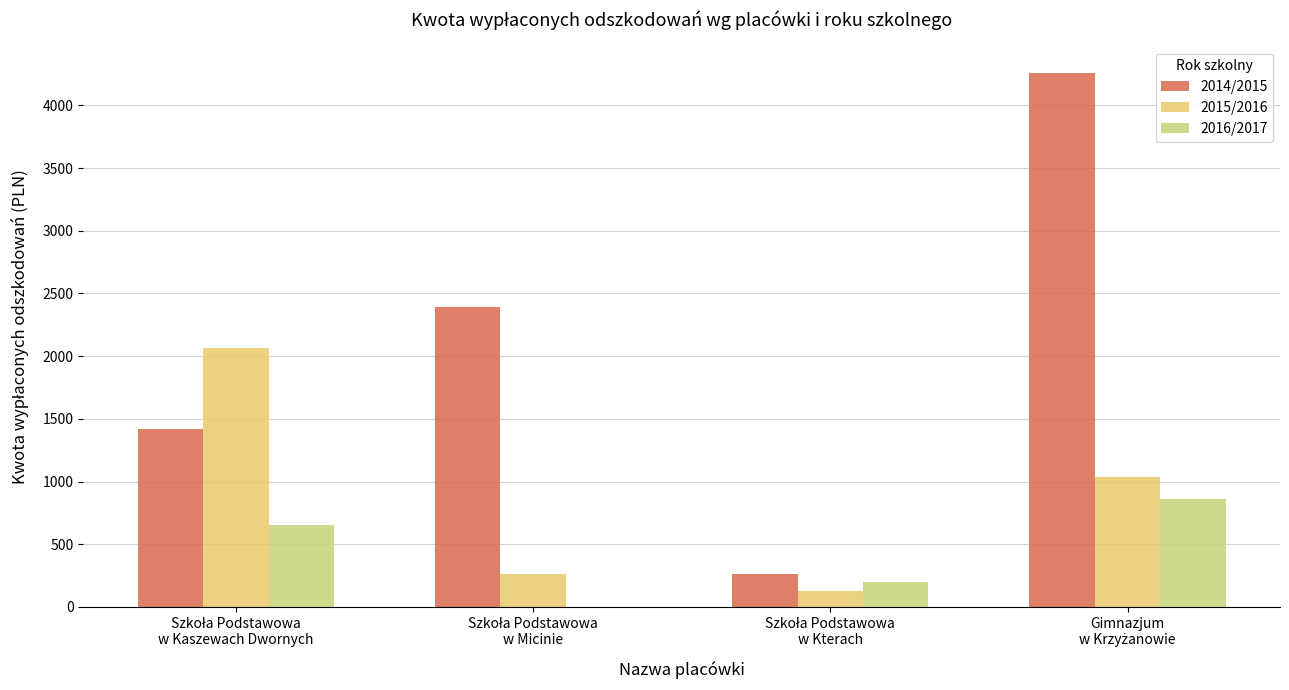

Which series has the largest range (max minus min)?

2014/2015